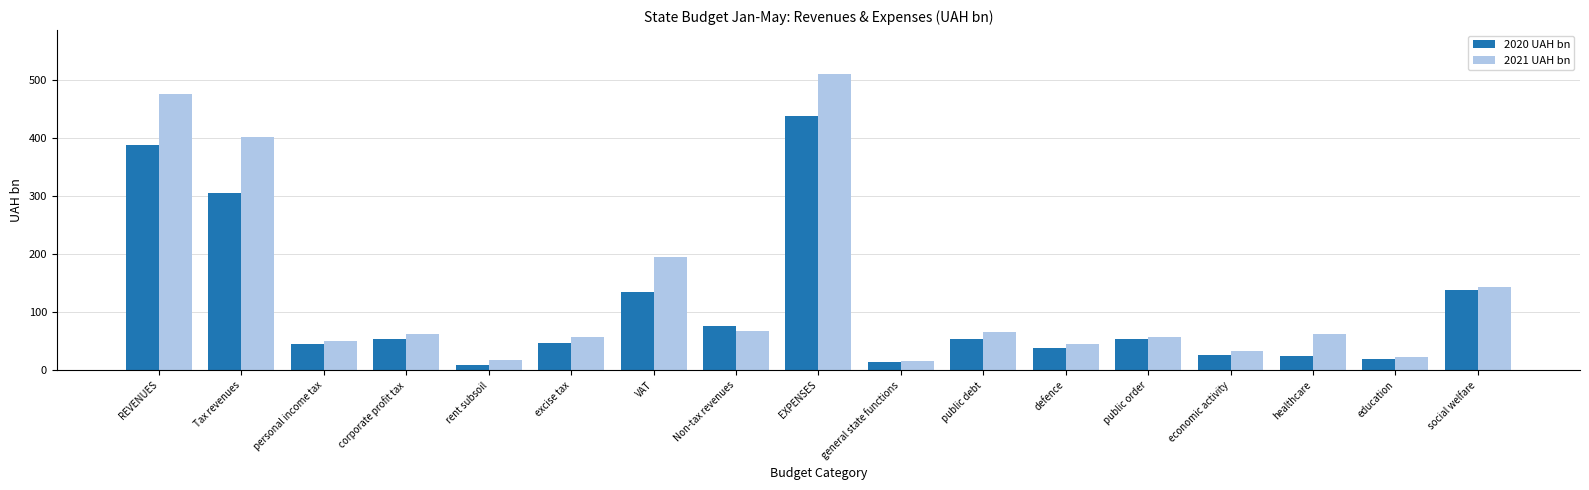

List the series in order of their peak value, highest first.

2021 UAH bn, 2020 UAH bn